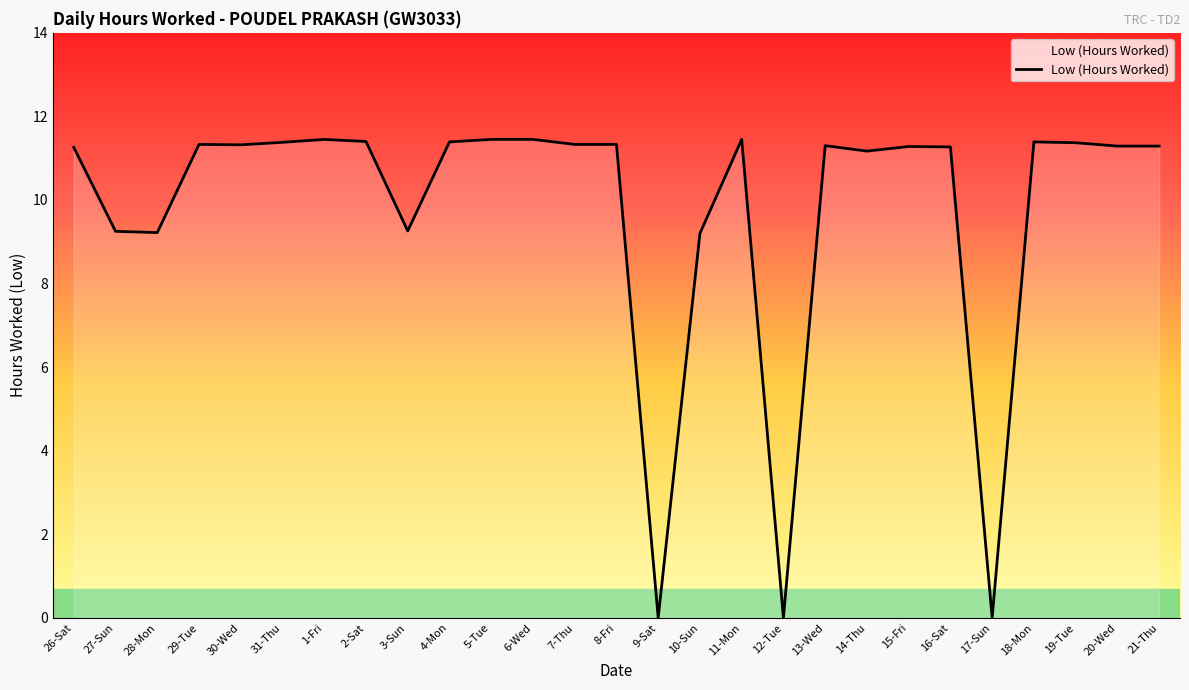

What is the average value?

9.8